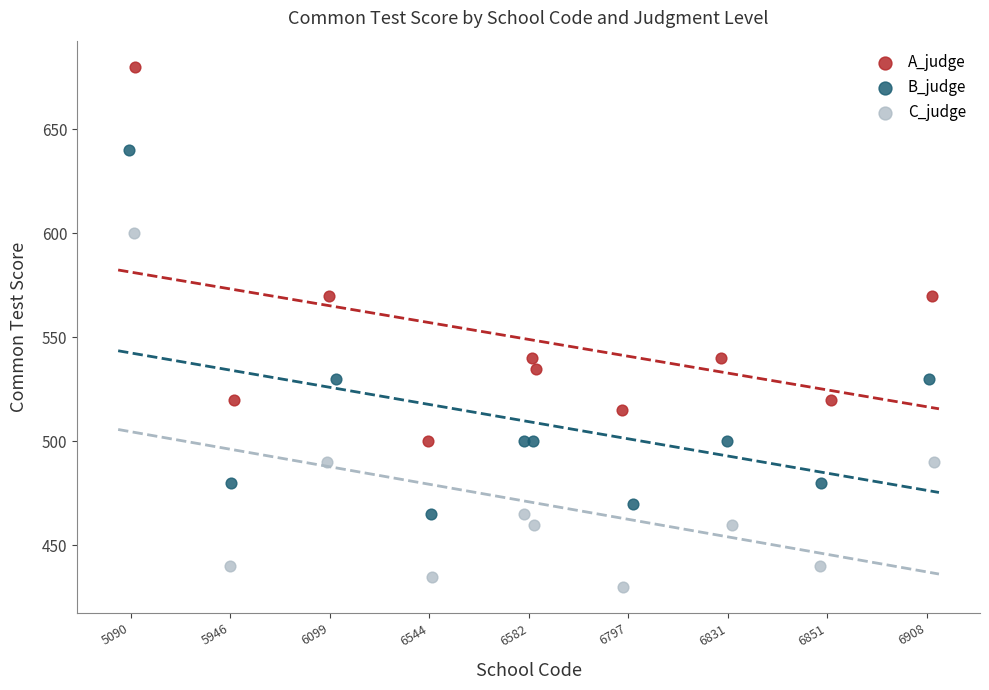

Which series contains the highest Y value?

A_judge